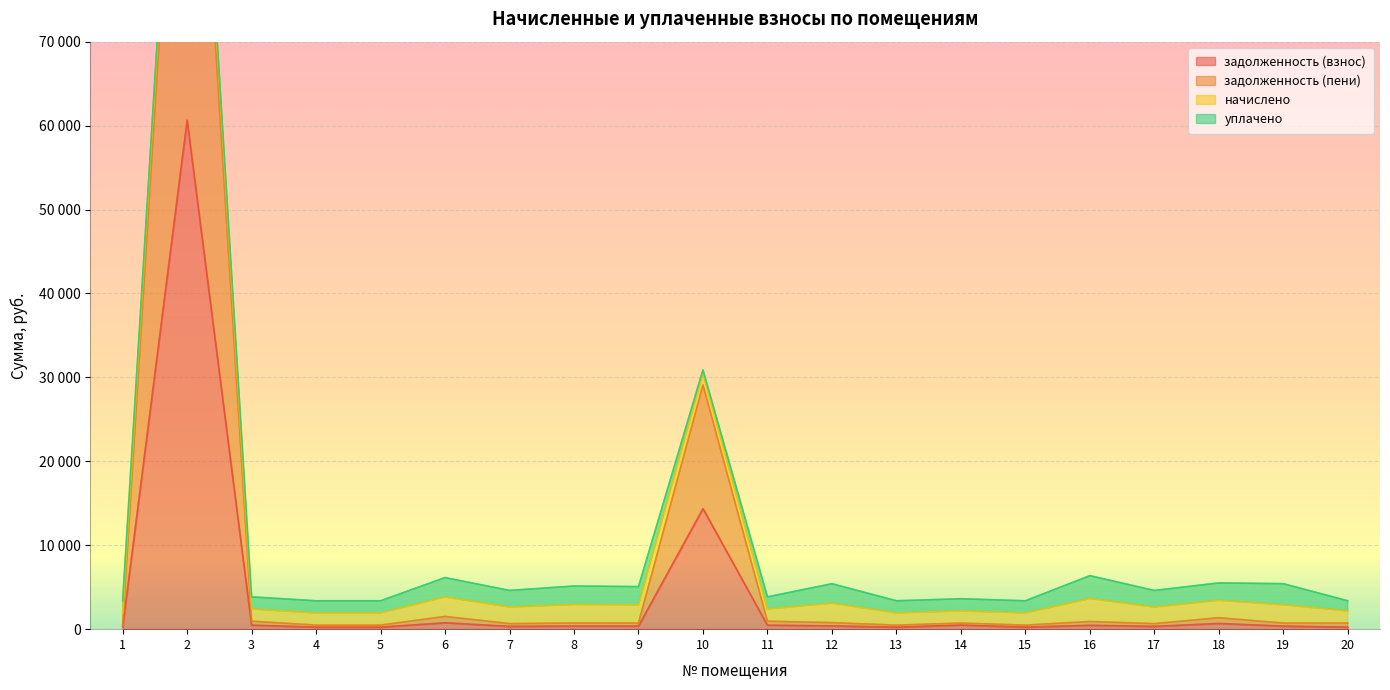

How many interior local peaks does the задолженность (пени) series have?

7